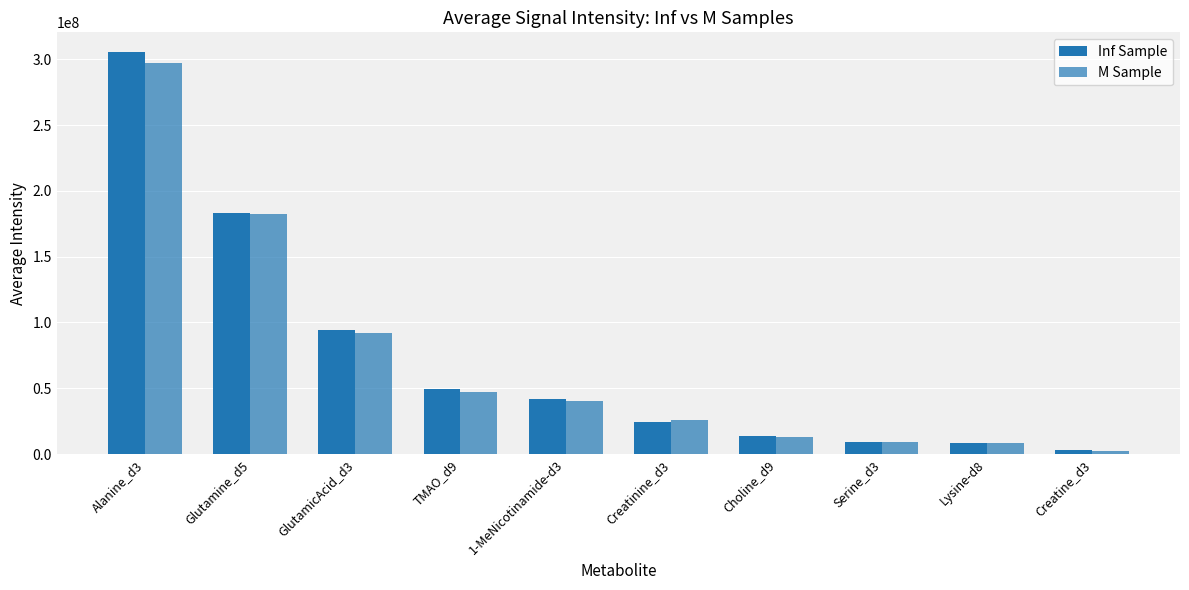

What is the sum of all M Sample values?

717623864.4